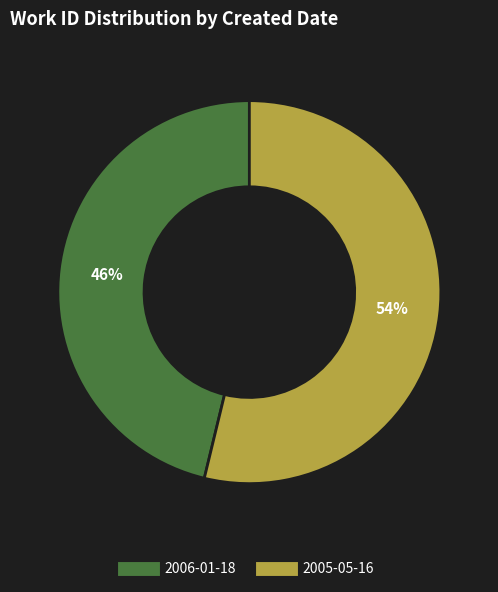

To the nearest percent, what is the difference between the 2005-05-16 and 2006-01-18 slice percentages?

8%